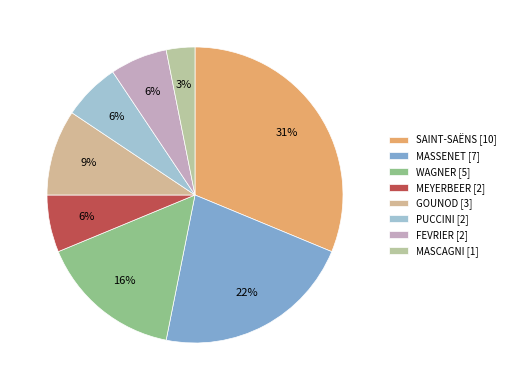

Combined, what portion of the pie is SAINT-SAËNS and FEVRIER?

37.5%